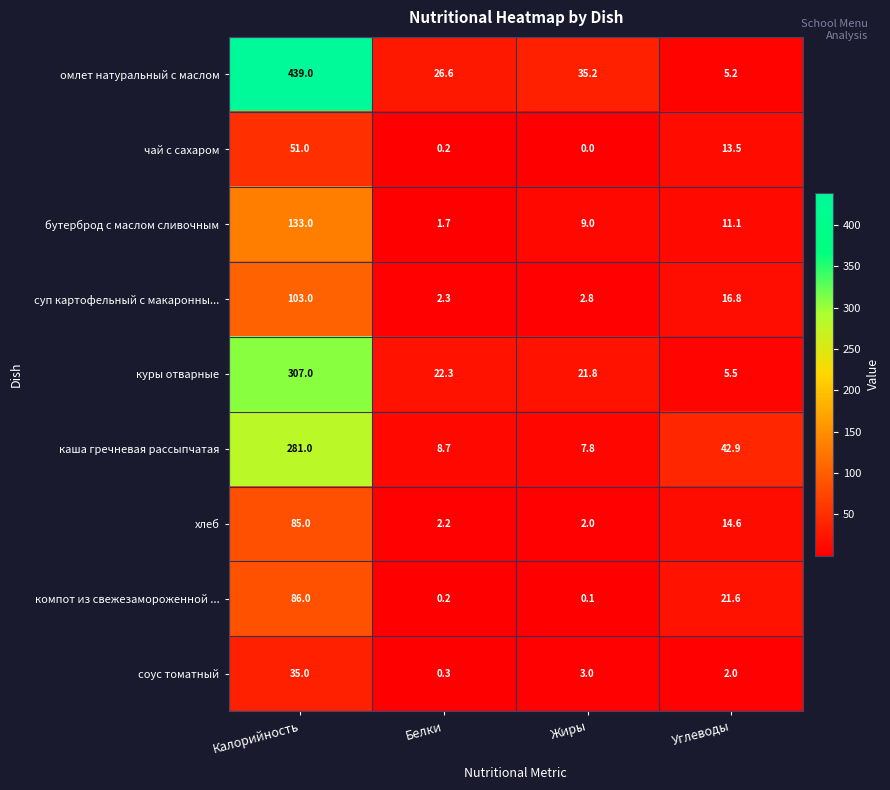

At which category is the sum across all series the highest?

Калорийность